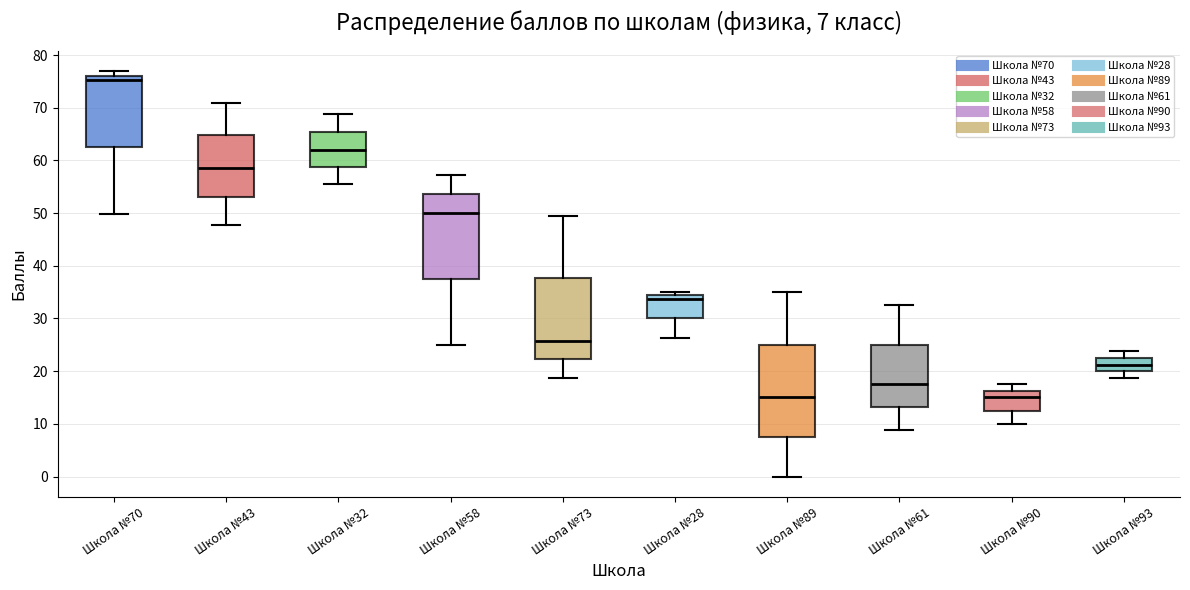

Which box is the tallest, from its lower edge to its upper edge?

Школа №89